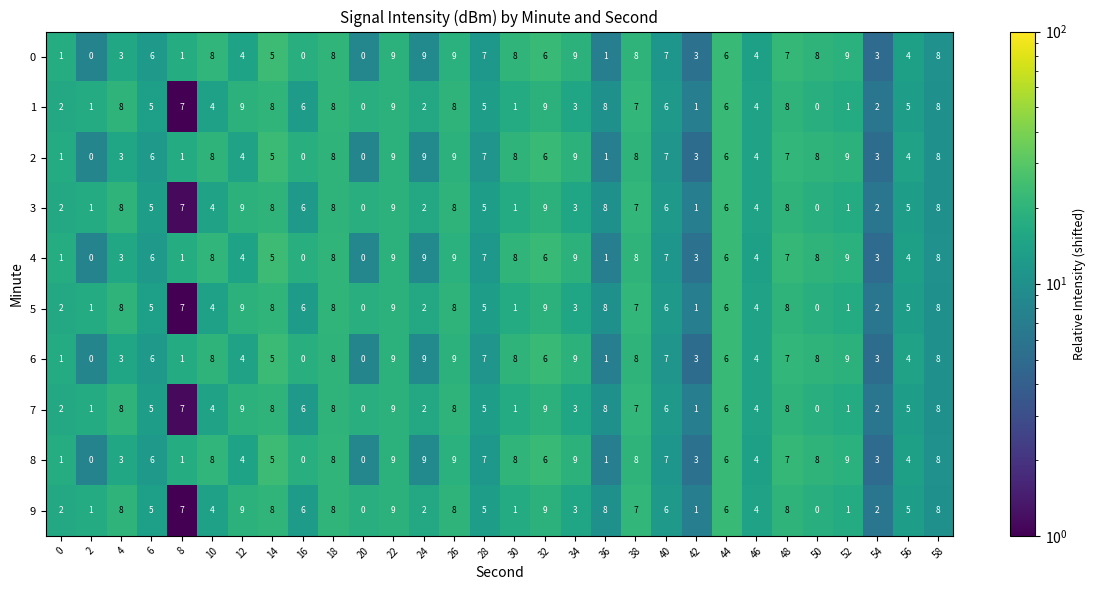

How many distinct data groups are displayed?

10